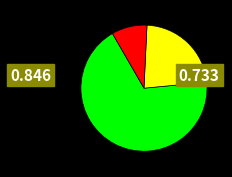

Is there a majority slice in this chart?

Yes